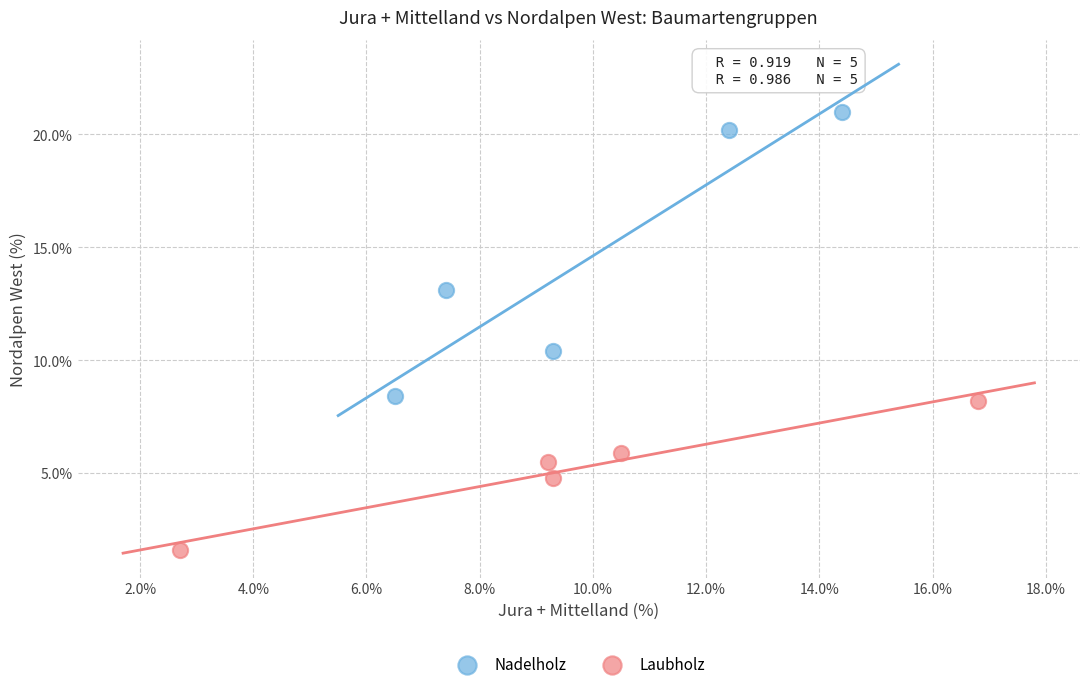

Which series contains the highest Y value?

Nadelholz